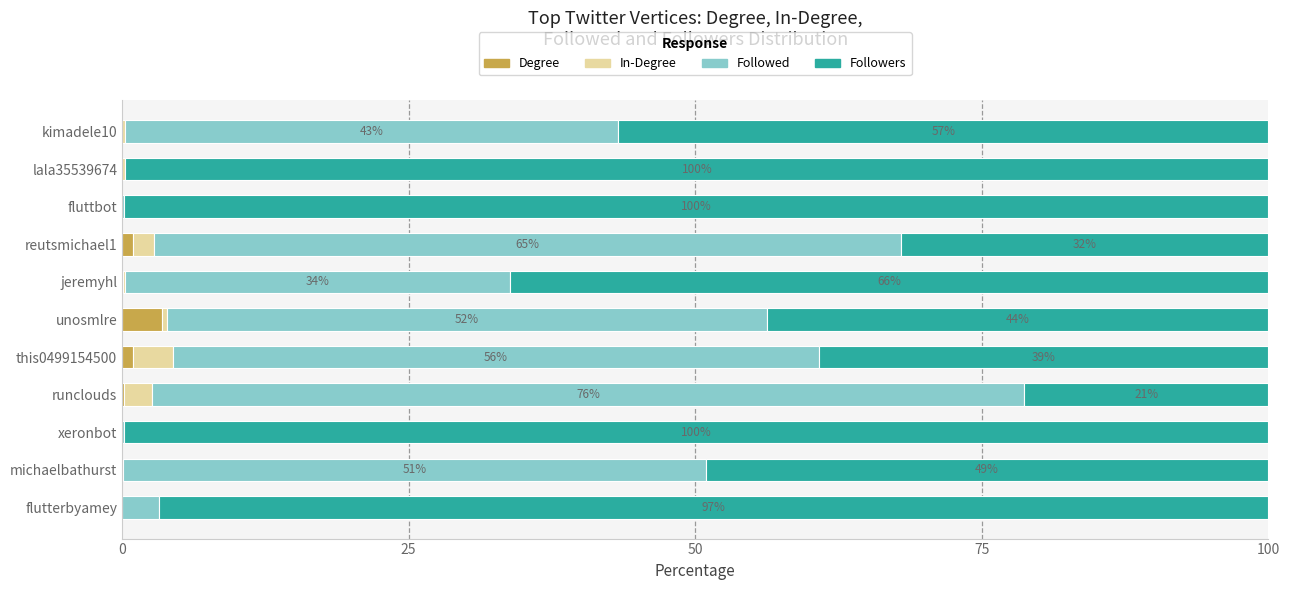

Which category has the highest value in the Degree series?

unosmlre